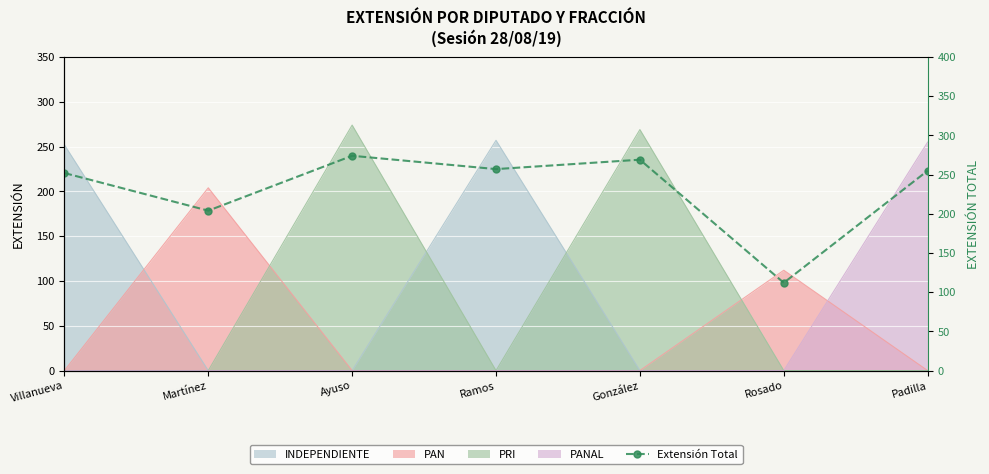

What is the ratio of the value at González to the value at Martínez?

1.3